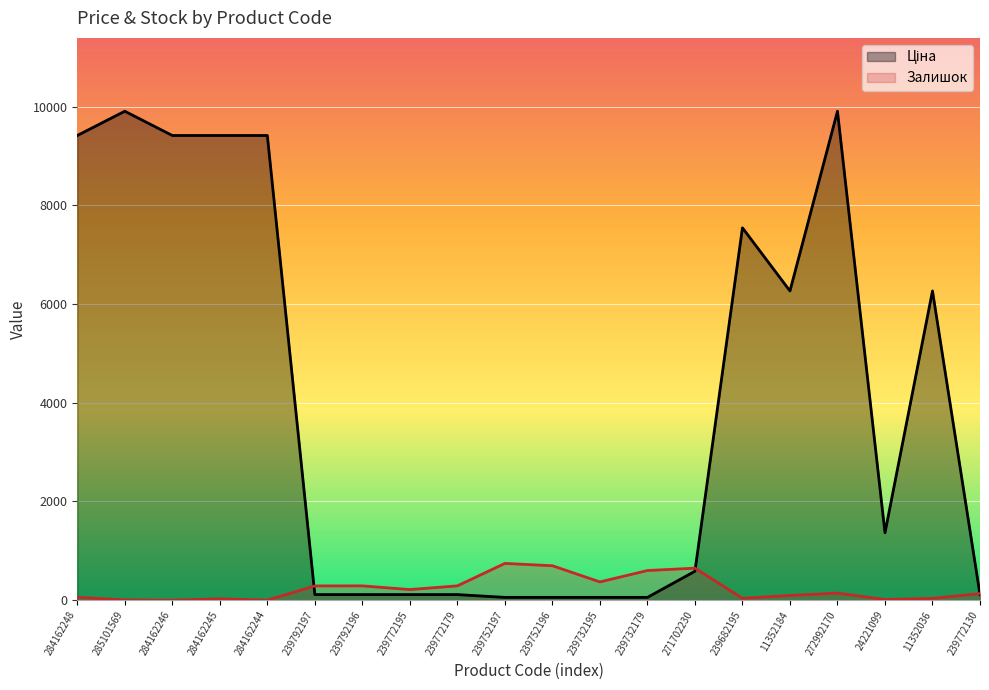

Reading left to right, extract all data points from this chart.

Ціна: 284162248=9416.9	285101569=9908.5	284162246=9416.9	284162245=9416.9	284162244=9416.9	239792197=113.3	239792196=113.3	239772195=113.3	239772179=113.3	239752197=56.7	239752196=56.7	239732195=56.7	239732179=56.7	271702230=586.0	239682195=7545.9	11352184=6266.7	272992170=9908.5	24221099=1366.3	11352036=6266.7	239772130=113.3
Залишок: 284162248=59.0	285101569=5.0	284162246=0.0	284162245=27.0	284162244=1.0	239792197=289.0	239792196=290.0	239772195=215.0	239772179=290.0	239752197=745.0	239752196=698.0	239732195=370.0	239732179=601.0	271702230=649.0	239682195=38.0	11352184=96.0	272992170=144.0	24221099=13.0	11352036=36.0	239772130=133.0